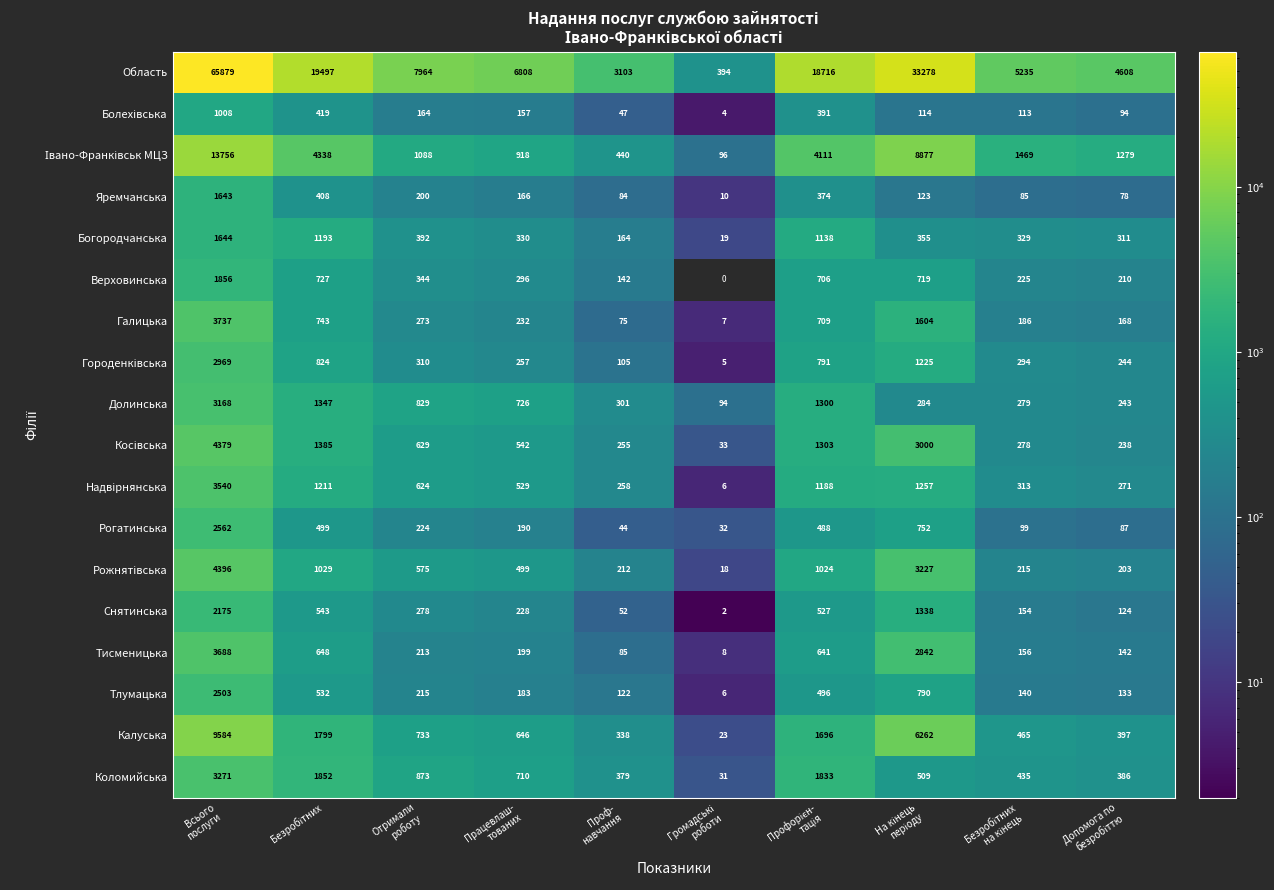

At how many categories does at least one series exceed 21431?

2